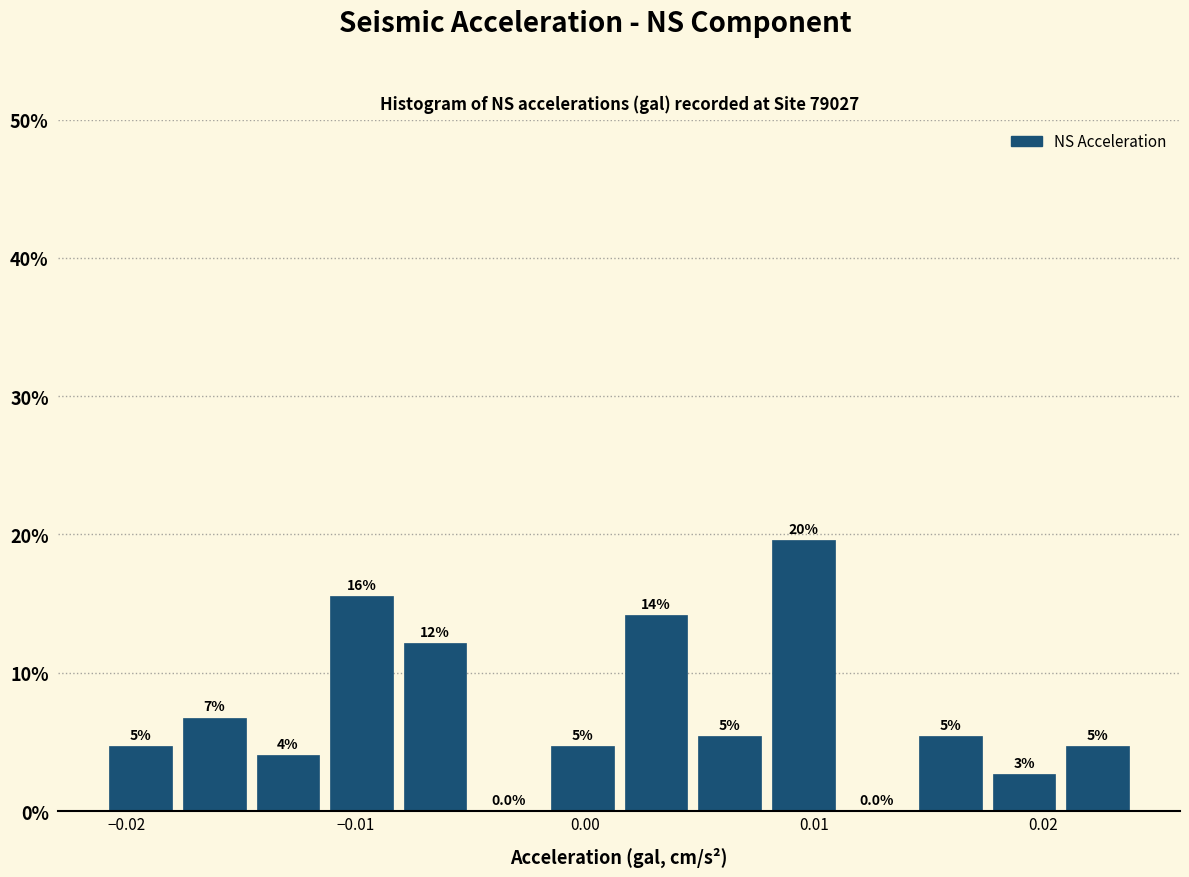

Read against the x-axis, roughly where is the centre of the tallest bar?

0.010